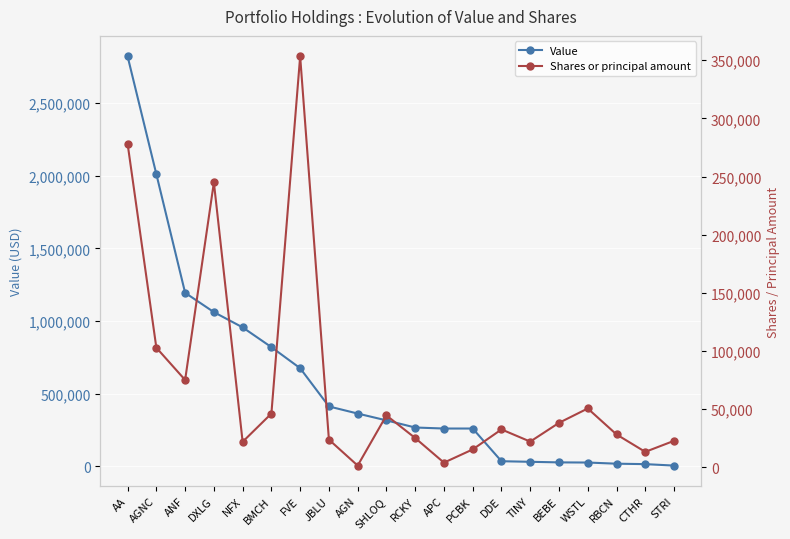

Is it true that Value equals 412000 at JBLU?

True